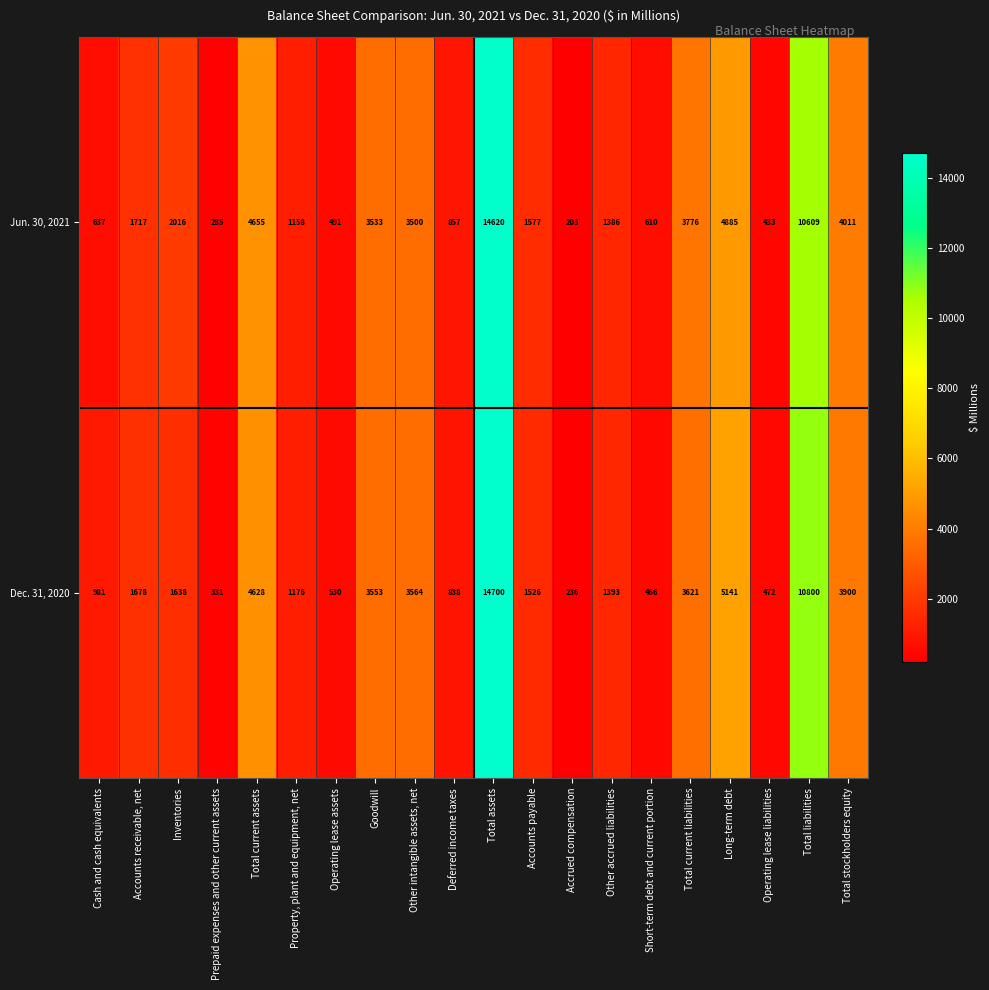

What is the difference between the Jun. 30, 2021 values at Property, plant and equipment, net and Accounts payable?

419